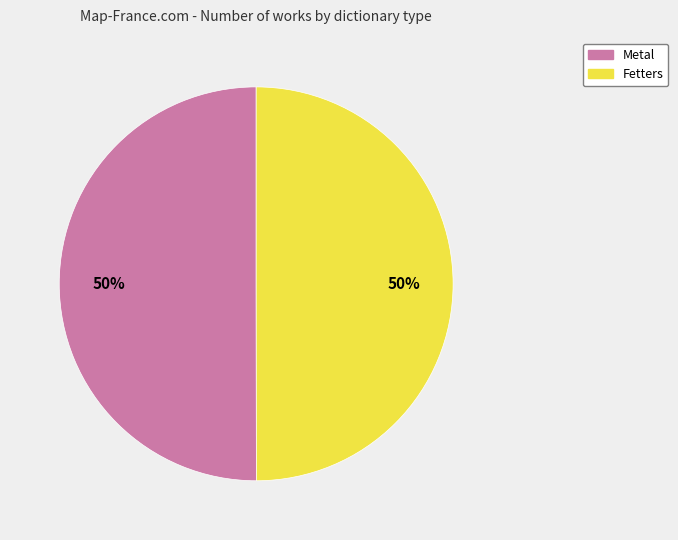

The Metal slice represents 50% of the pie. True or false?

True